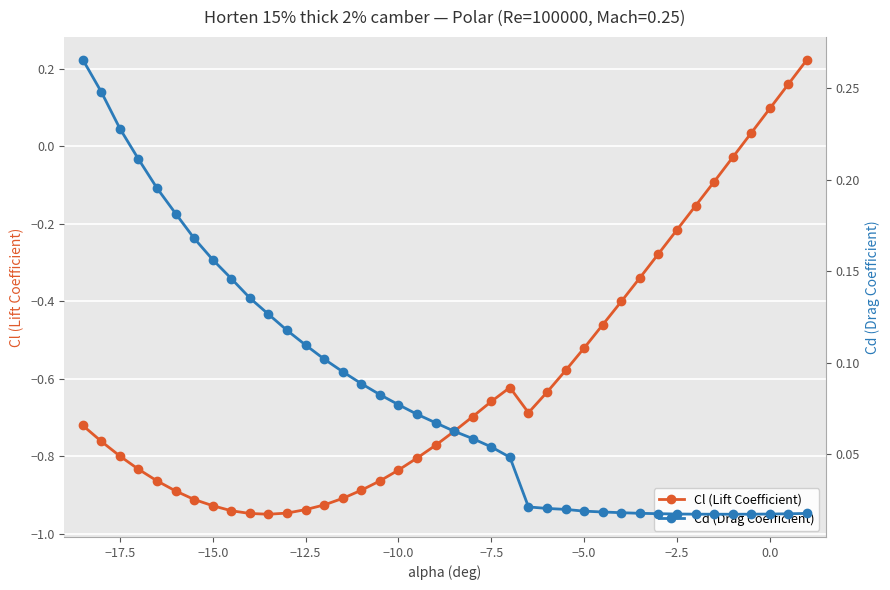

Reading left to right, what are all the values shown in this chart?

Cl (Lift Coefficient): -0.7	-0.8	-0.8	-0.8	-0.9	-0.9	-0.9	-0.9	-0.9	-0.9	-0.9	-0.9	-0.9	-0.9	-0.9	-0.9	-0.9	-0.8	-0.8	-0.8	-0.7	-0.7	-0.7	-0.6	-0.7	-0.6	-0.6	-0.5	-0.5	-0.4	-0.3	-0.3	-0.2	-0.2	-0.1	-0.0	0.0	0.1	0.2	0.2
Cd (Drag Coefficient): 0.3	0.2	0.2	0.2	0.2	0.2	0.2	0.2	0.1	0.1	0.1	0.1	0.1	0.1	0.1	0.1	0.1	0.1	0.1	0.1	0.1	0.1	0.1	0.0	0.0	0.0	0.0	0.0	0.0	0.0	0.0	0.0	0.0	0.0	0.0	0.0	0.0	0.0	0.0	0.0